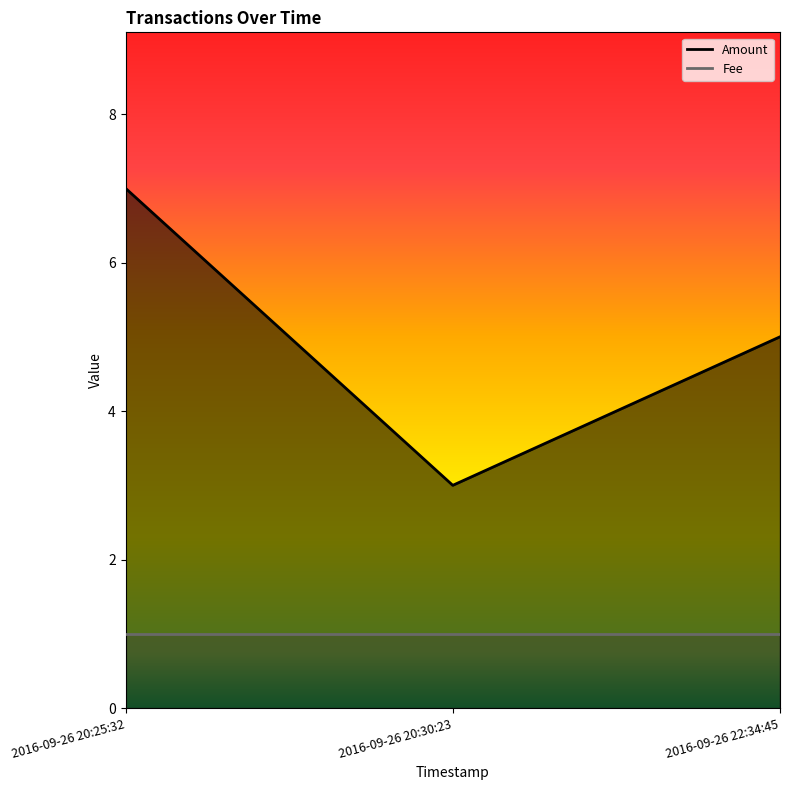

What is the label of the 1st point from the left?

2016-09-26 20:25:32